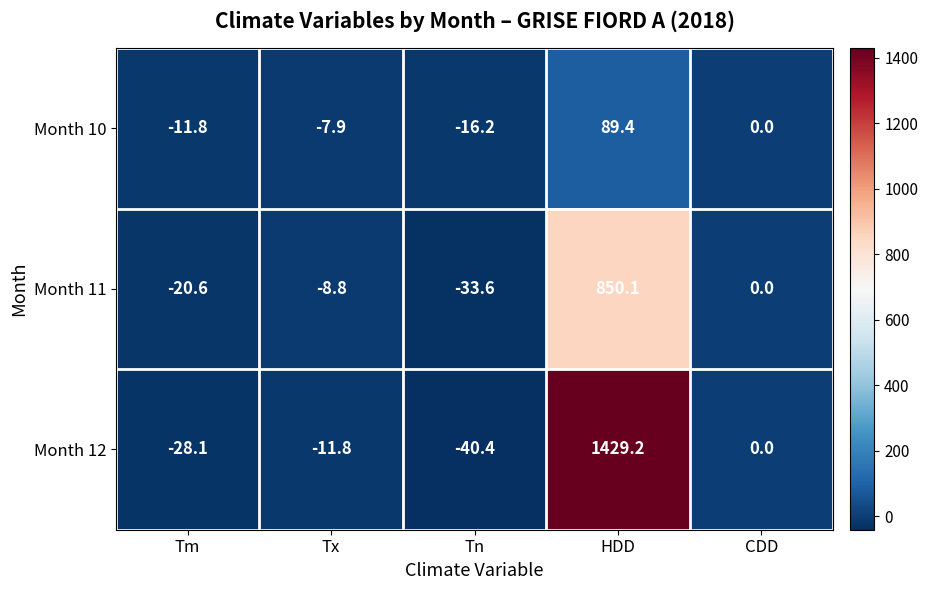

Reading left to right, extract all data points from this chart.

Month 10: Tm=-11.8	Tx=-7.9	Tn=-16.2	HDD=89.4	CDD=0.0
Month 11: Tm=-20.6	Tx=-8.8	Tn=-33.6	HDD=850.1	CDD=0.0
Month 12: Tm=-28.1	Tx=-11.8	Tn=-40.4	HDD=1429.2	CDD=0.0